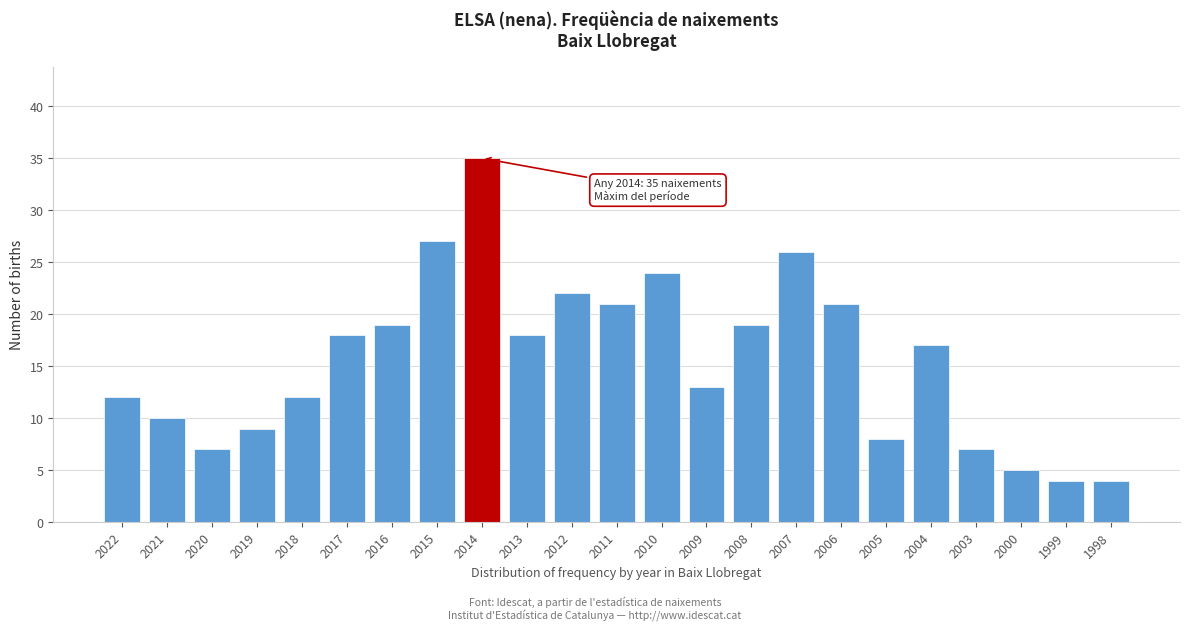

Reading left to right, list all the values displayed in this chart.

12	10	7	9	12	18	19	27	35	18	22	21	24	13	19	26	21	8	17	7	5	4	4